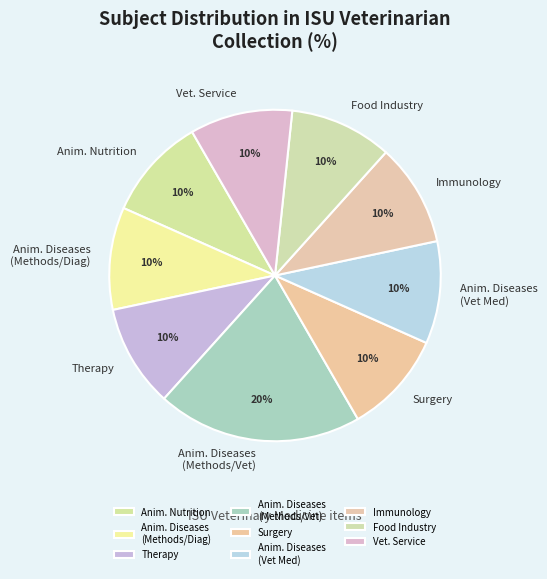

Count the number of slices in the pie.

9